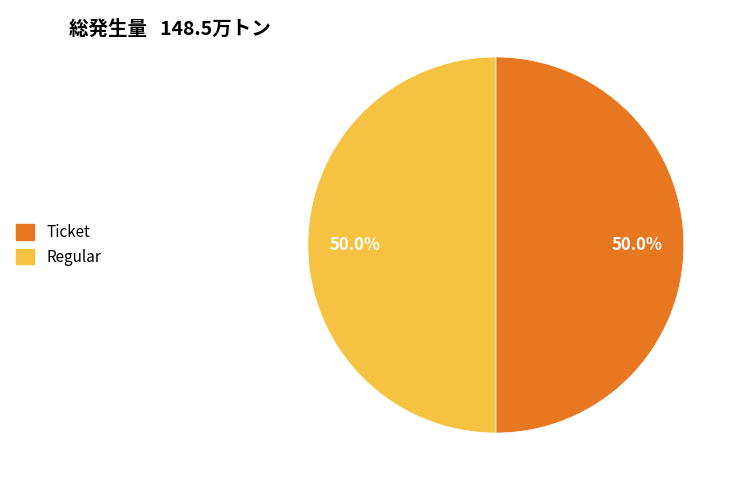

Approximately how many times larger is the value at Regular compared to Ticket?

1.0